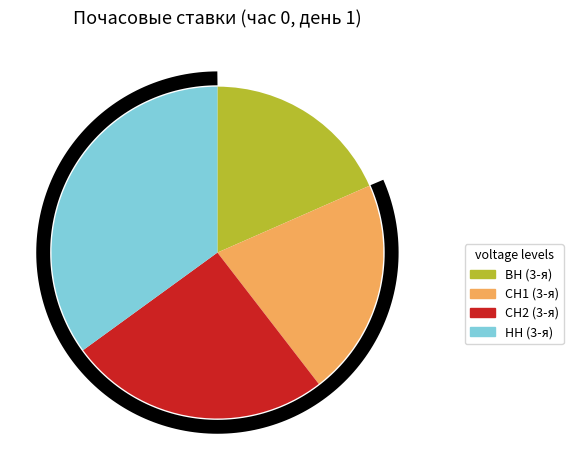

Is the sum of СН1 (3-я) and ВН (3-я) greater than half?

No